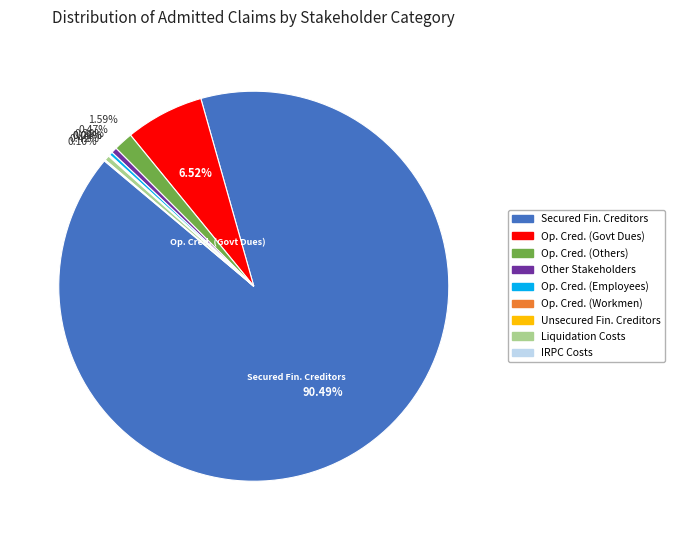

To the nearest percent, what is the average slice percentage?

11%